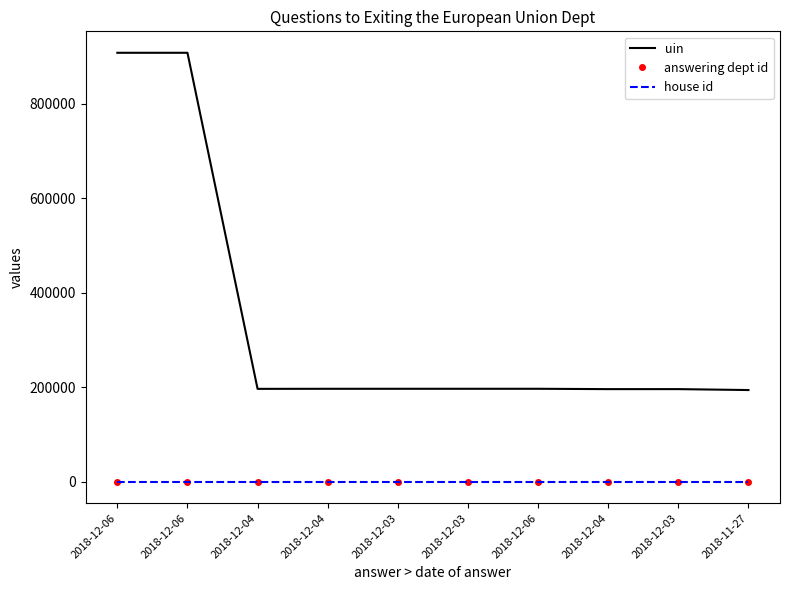

What is the maximum value for house id?

1